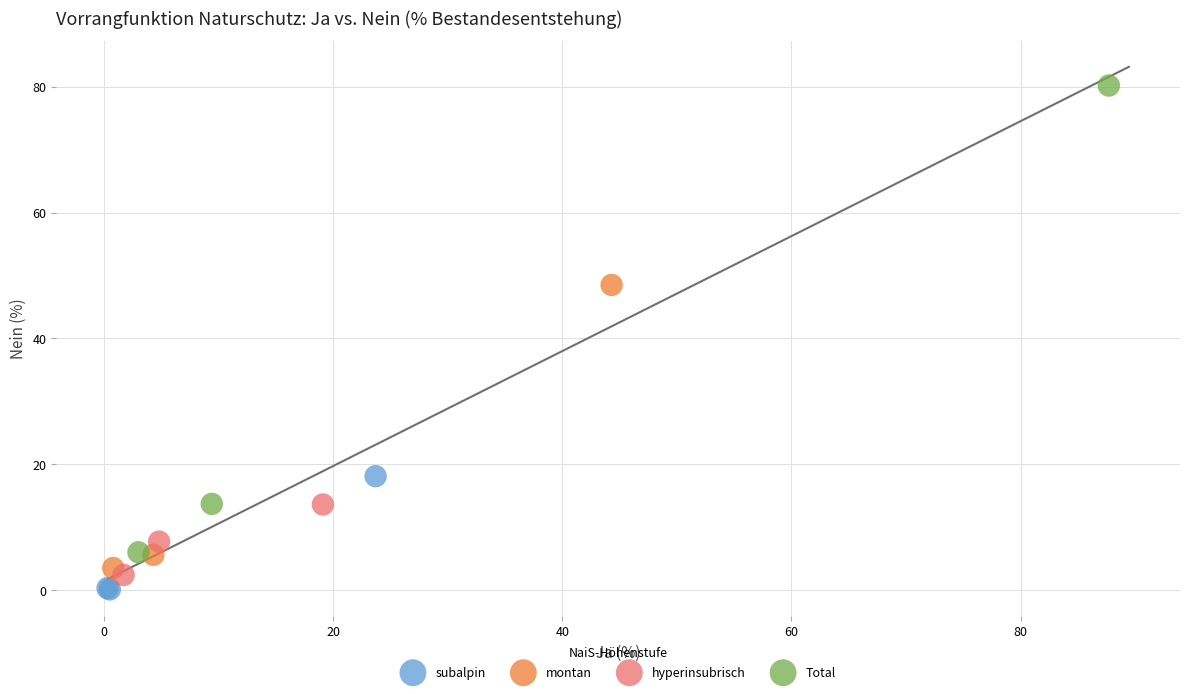

What are all the series names shown in the legend?

subalpin, montan, hyperinsubrisch, Total